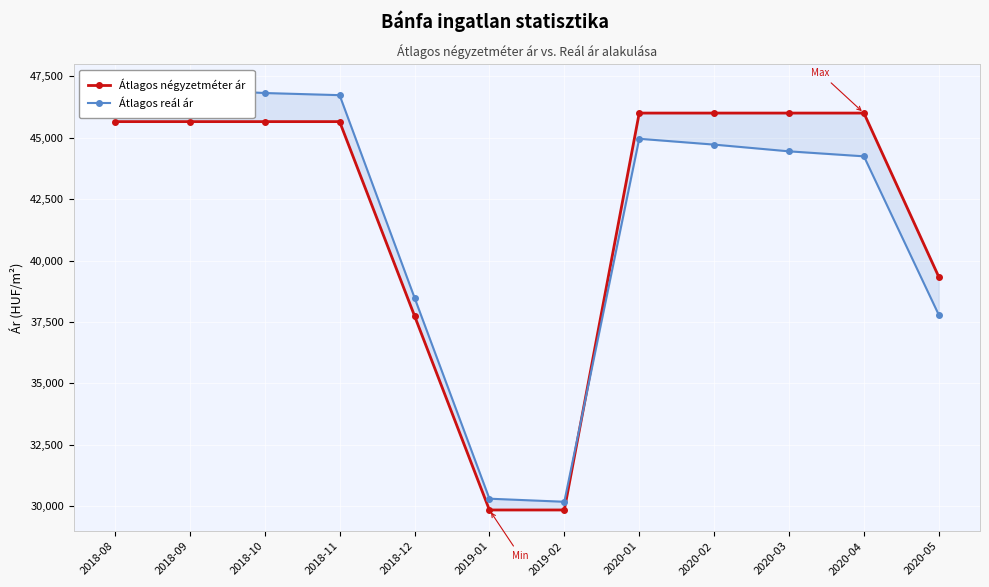

Read the Átlagos négyzetméter ár value at 2018-12.

37751